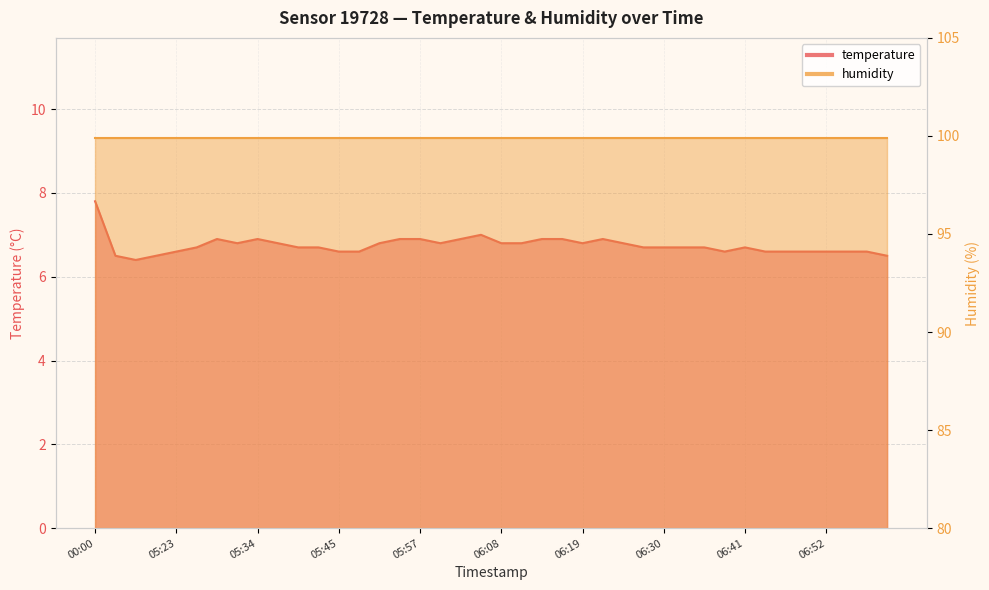

At which label is the value closest to 7?

06:05